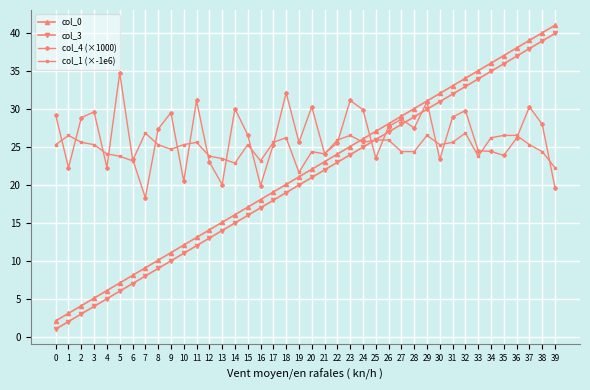

Does the chart display data point markers on the line(s)?

Yes